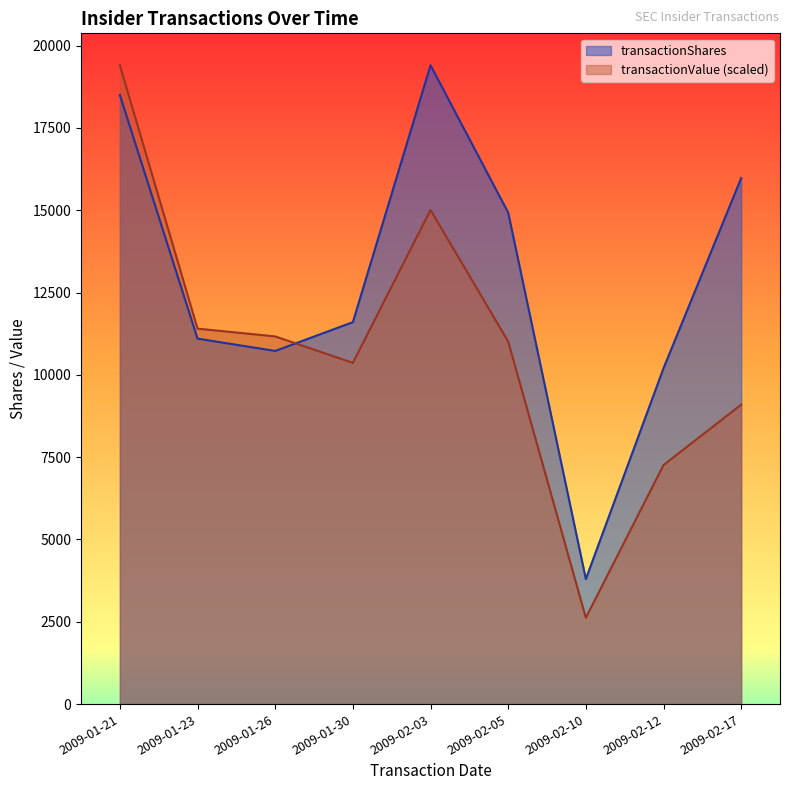

Reading left to right, transcribe all the data shown in this chart.

transactionShares: 2009-01-21=18499.0	2009-01-23=11100.0	2009-01-26=10726.0	2009-01-30=11600.0	2009-02-03=19400.0	2009-02-05=14927.0	2009-02-10=3800.0	2009-02-12=10200.0	2009-02-17=15973.0
transactionValue: 2009-01-21=19400.0	2009-01-23=11402.7	2009-01-26=11166.8	2009-01-30=10363.4	2009-02-03=15007.0	2009-02-05=11012.0	2009-02-10=2624.0	2009-02-12=7260.3	2009-02-17=9095.6